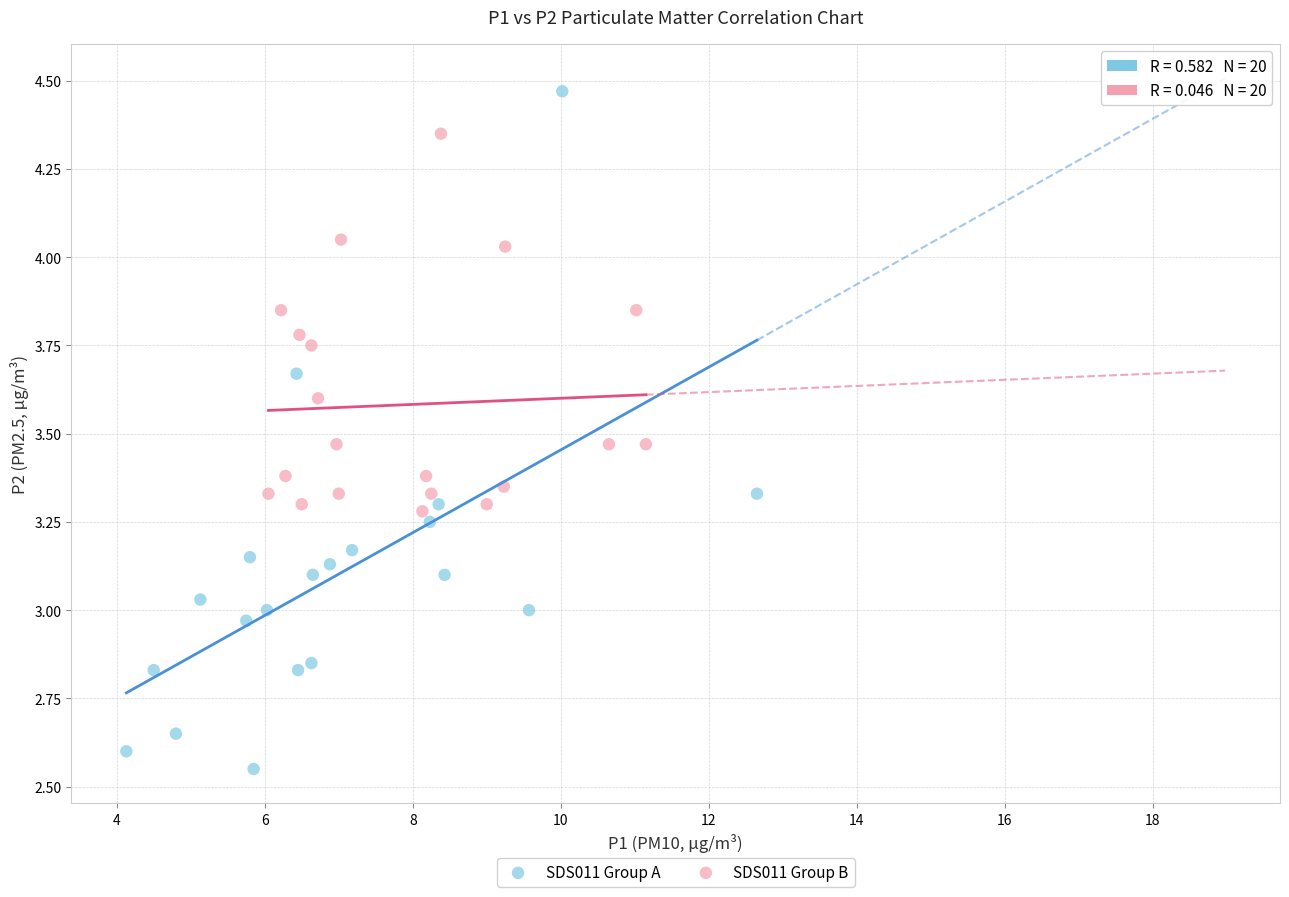

Which series contains the highest Y value?

SDS011 Group A